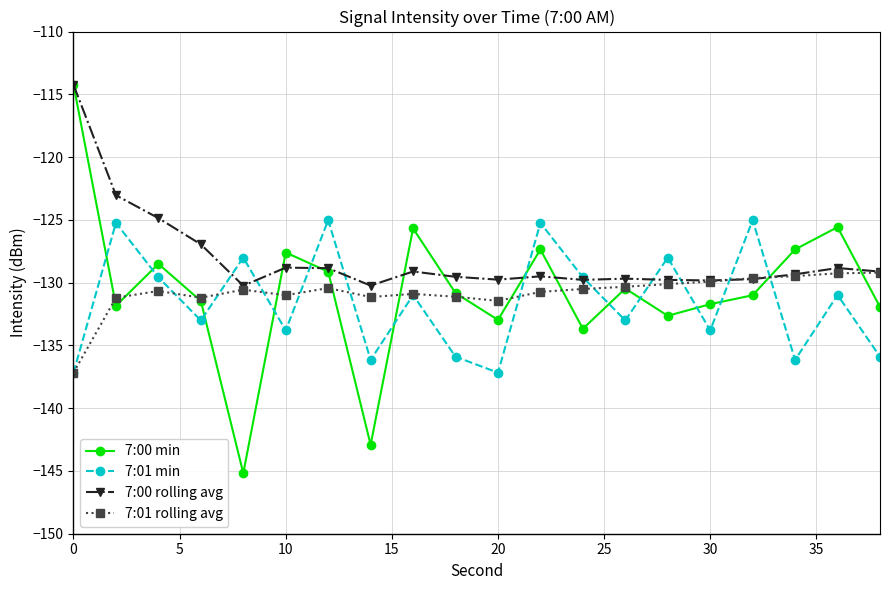

Which series has the largest range (max minus min)?

7:00 min